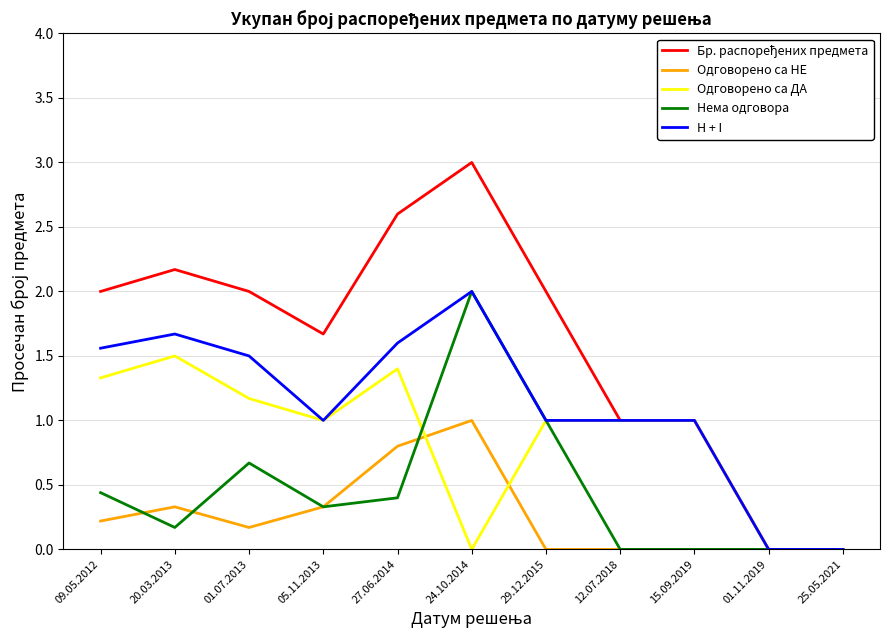

Is the value of Одговорено са ДА at 01.11.2019 greater than the value of Нема одговора at 05.11.2013?

No